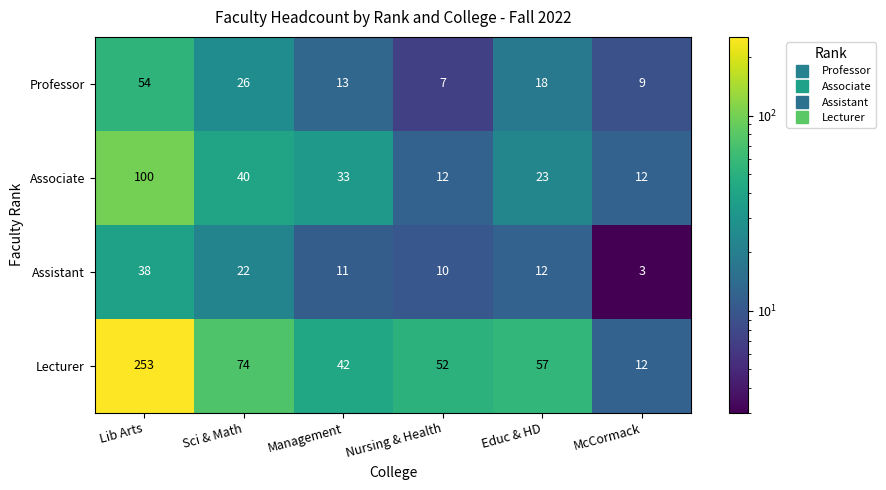

At how many categories does at least one series exceed 40?

5